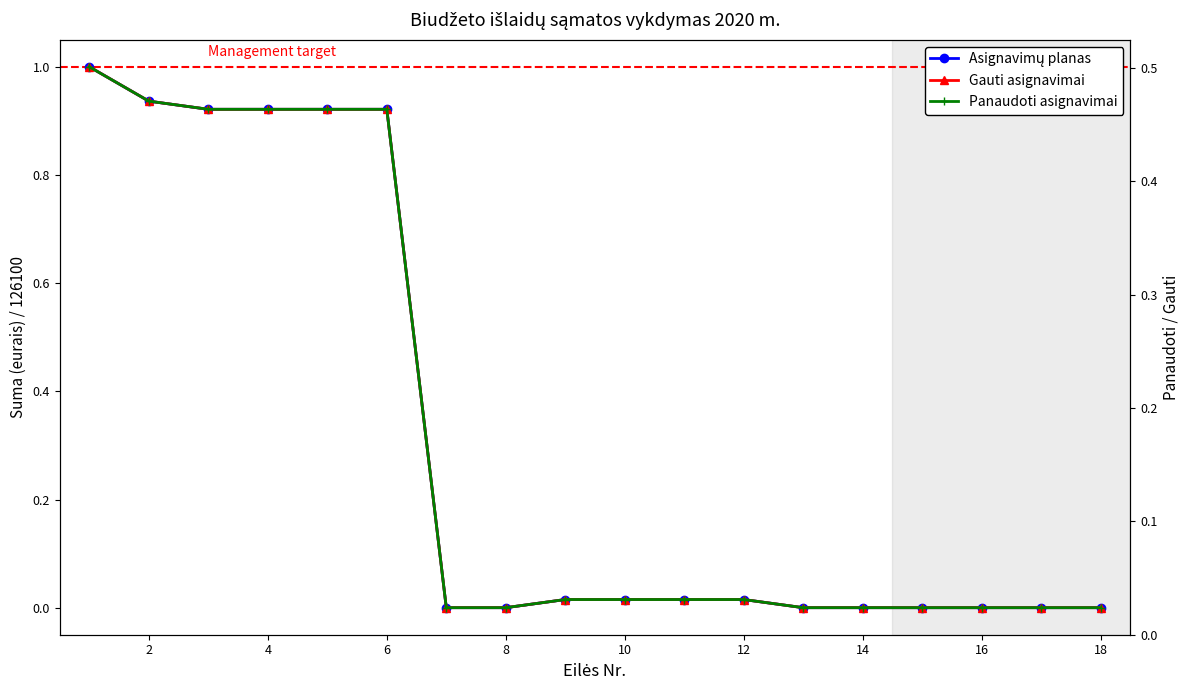

Count the number of data series in this chart.

3